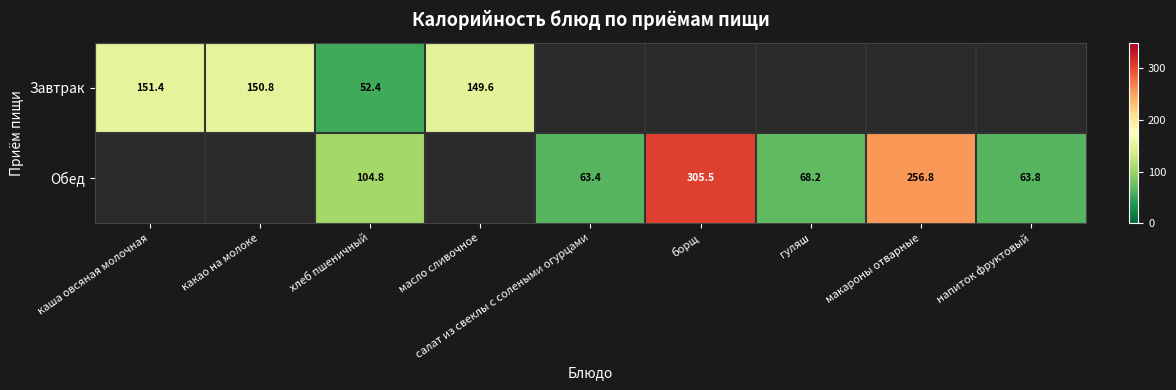

What is the difference between the Завтрак values at масло сливочное and какао на молоке?

1.2